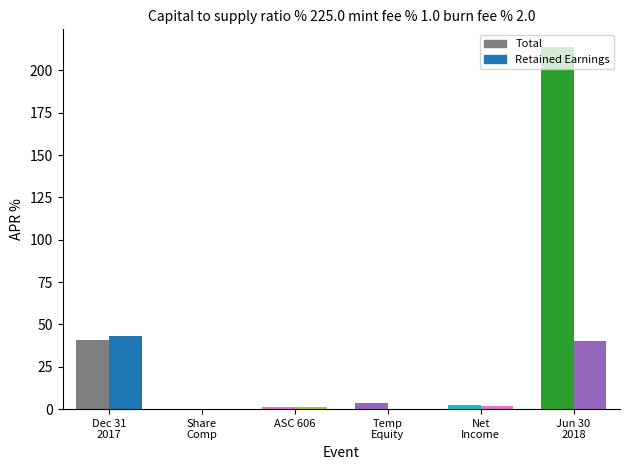

How many values in the Total-Balance at Dec. 31, 2017 series exceed 0?

1